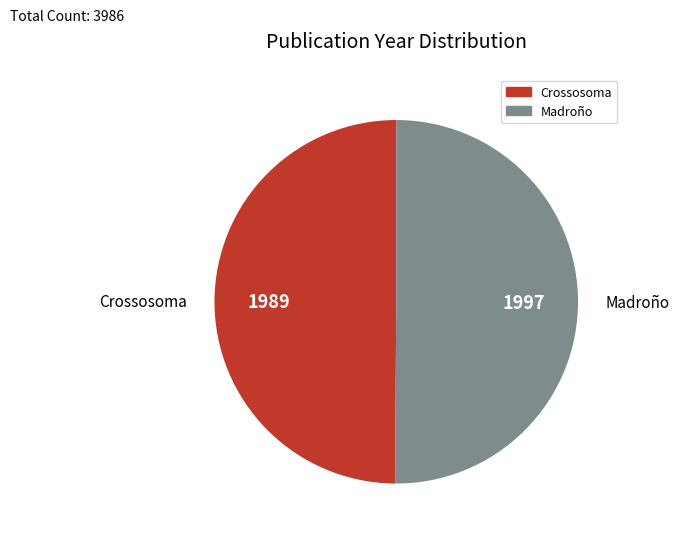

The Madroño slice represents 42% of the pie. True or false?

False